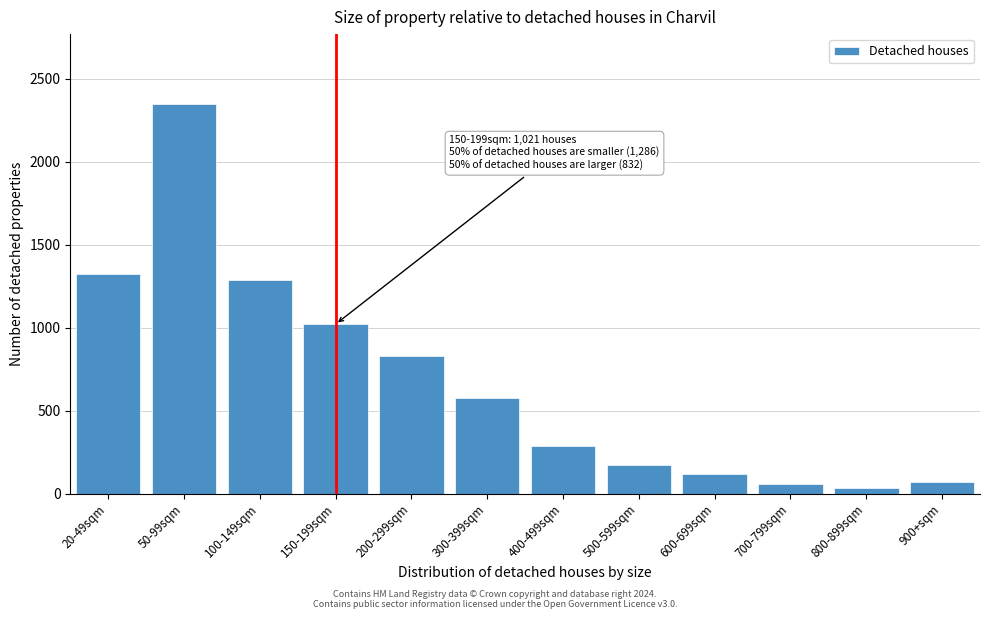

Reading right to left, extract all data points from this chart.

73	35	57	117	170	288	577	832	1021	1286	2346	1321